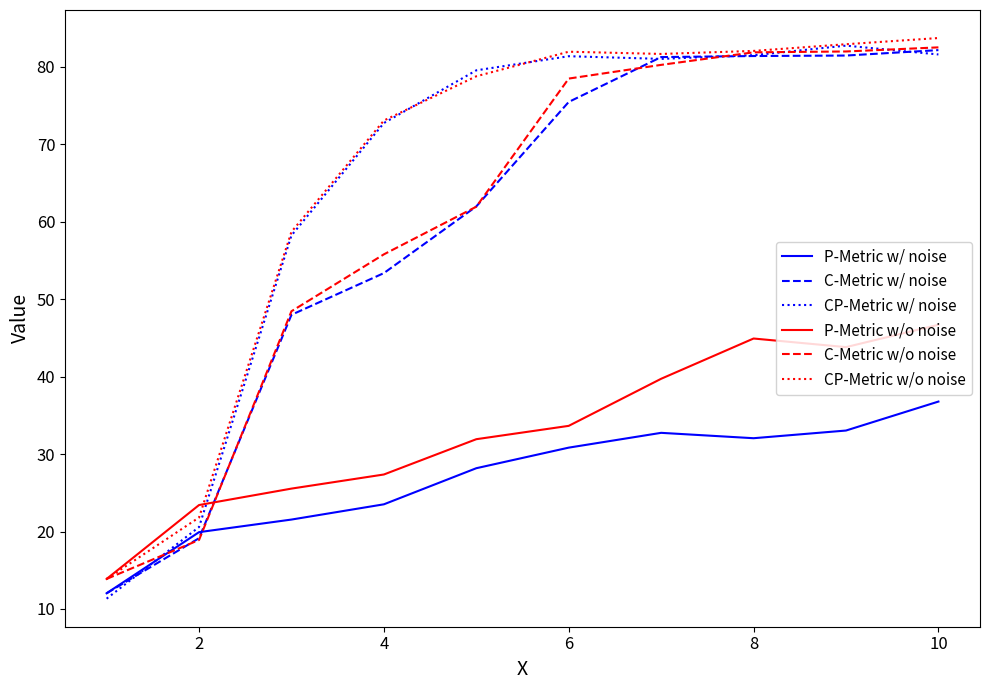

Which series has the widest spread of values?

CP-Metric w/ noise